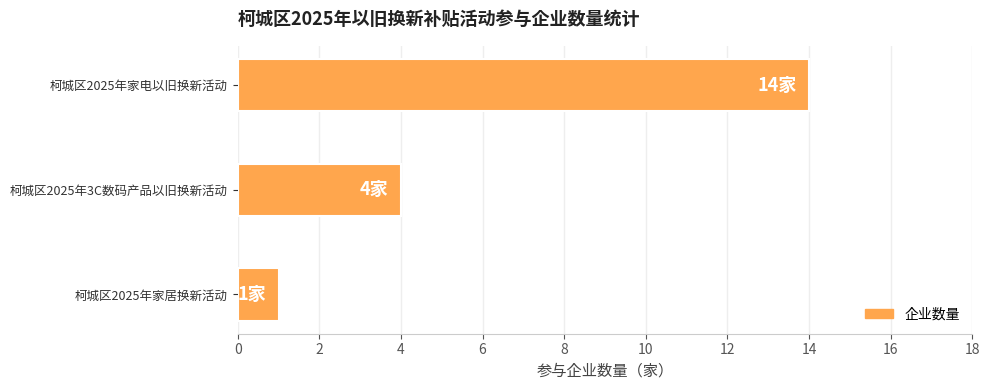

What is the difference between the values at 柯城区2025年家电以旧换新活动 and 柯城区2025年家居换新活动?

13